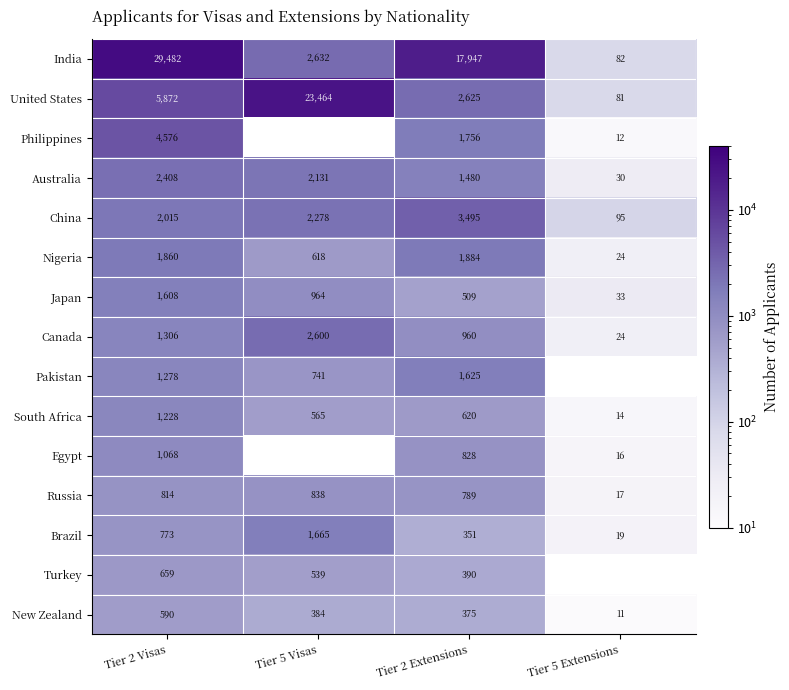

True or false: India has a value of 82 at Tier 5 Extensions.

True